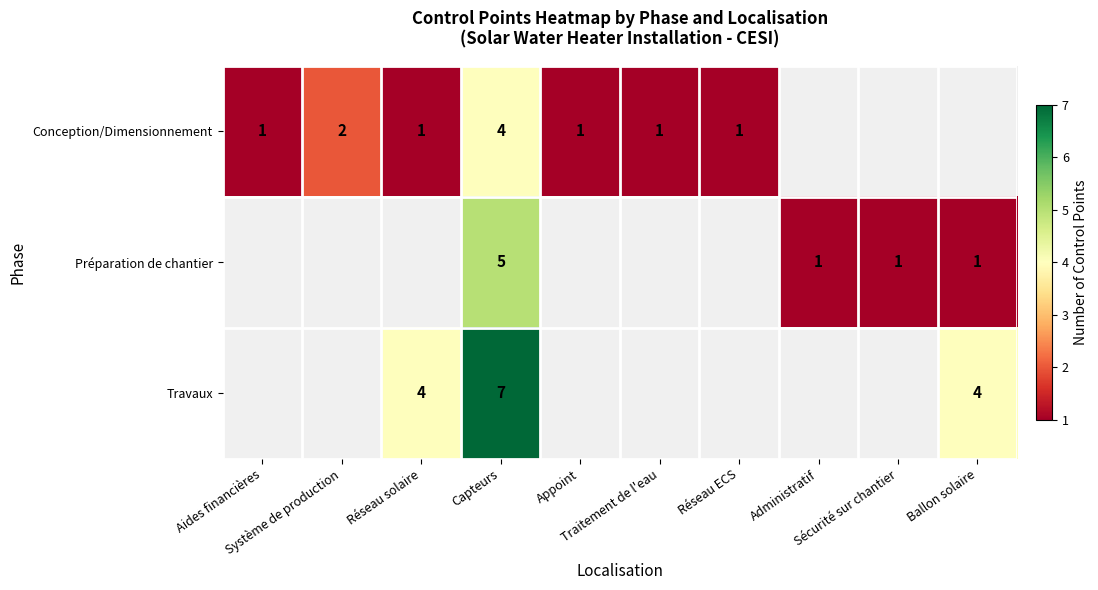

How many values in Conception/Dimensionnement are above zero?

7